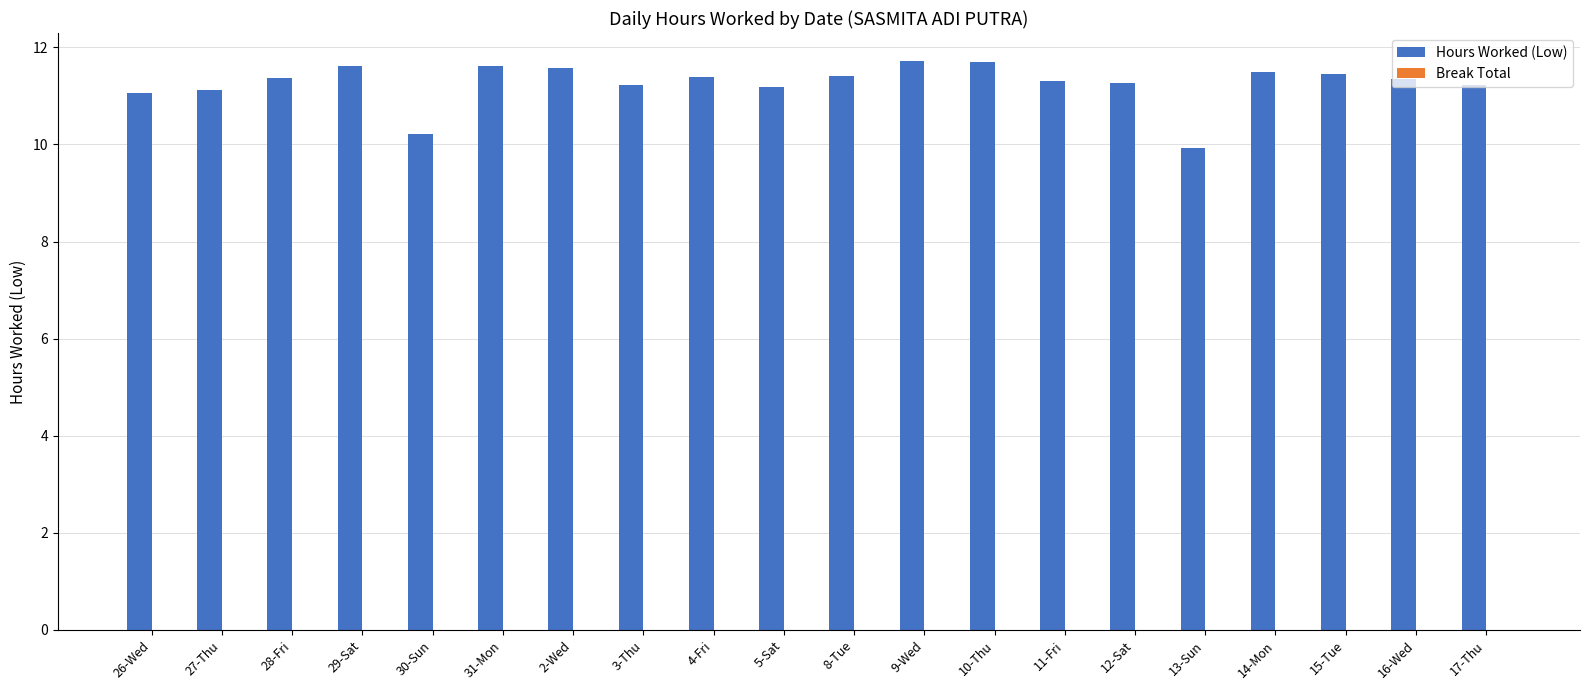

Between 16-Wed and 30-Sun, which is larger?

16-Wed